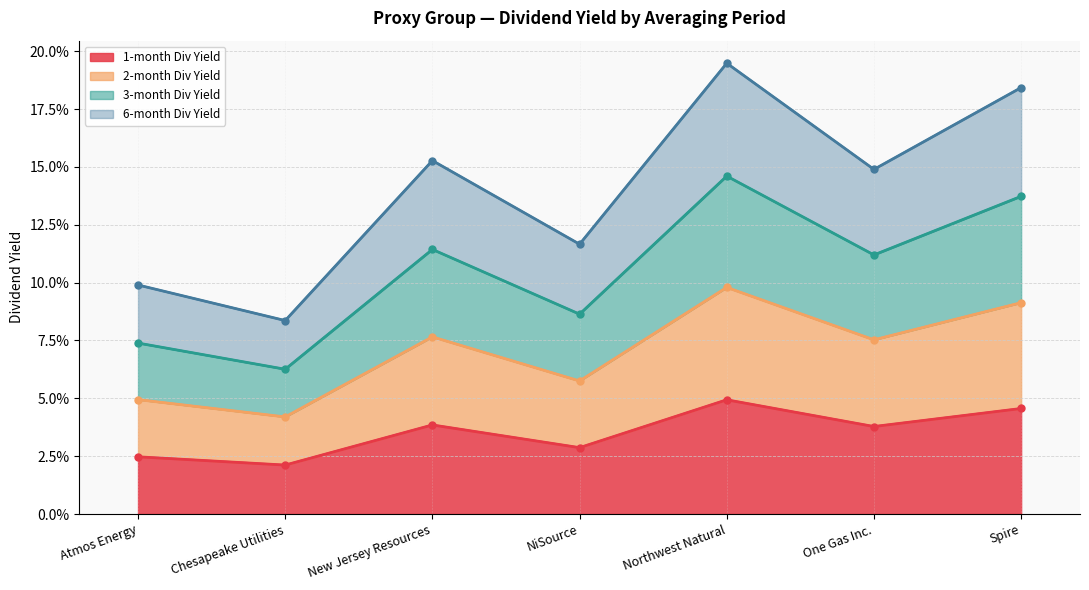

At which label is 2-month Div Yield closest to 0?

Chesapeake Utilities